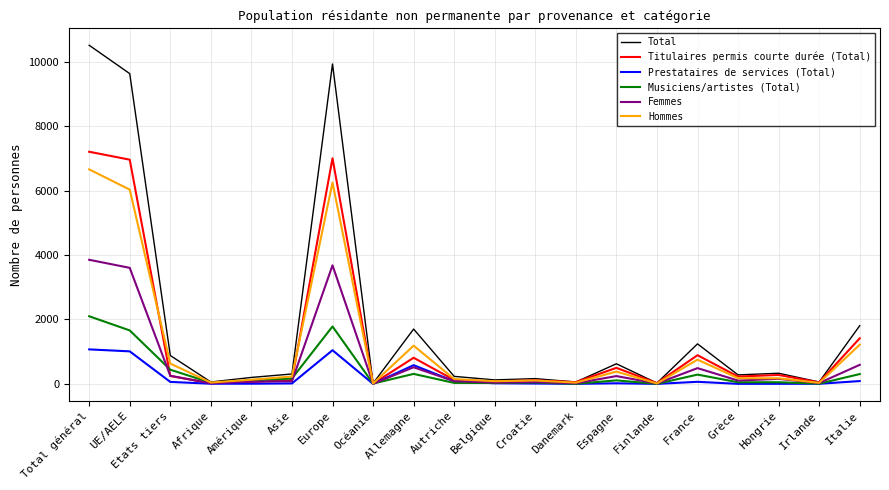

True or false: Hommes and Titulaires permis courte durée (Total) intersect in this chart.

True